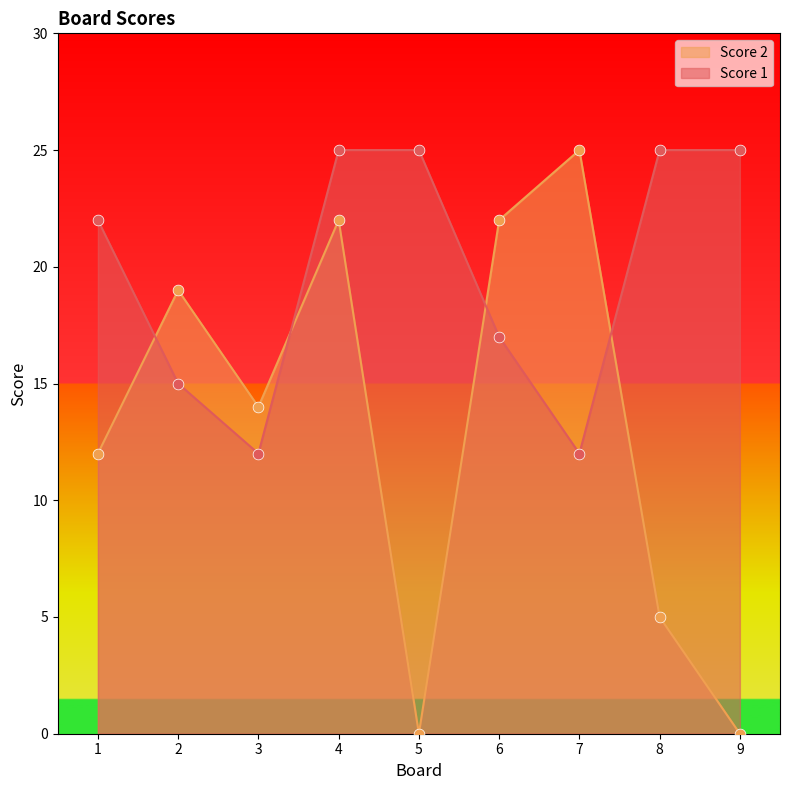

What are all the series names shown in the legend?

Score 2, Score 1